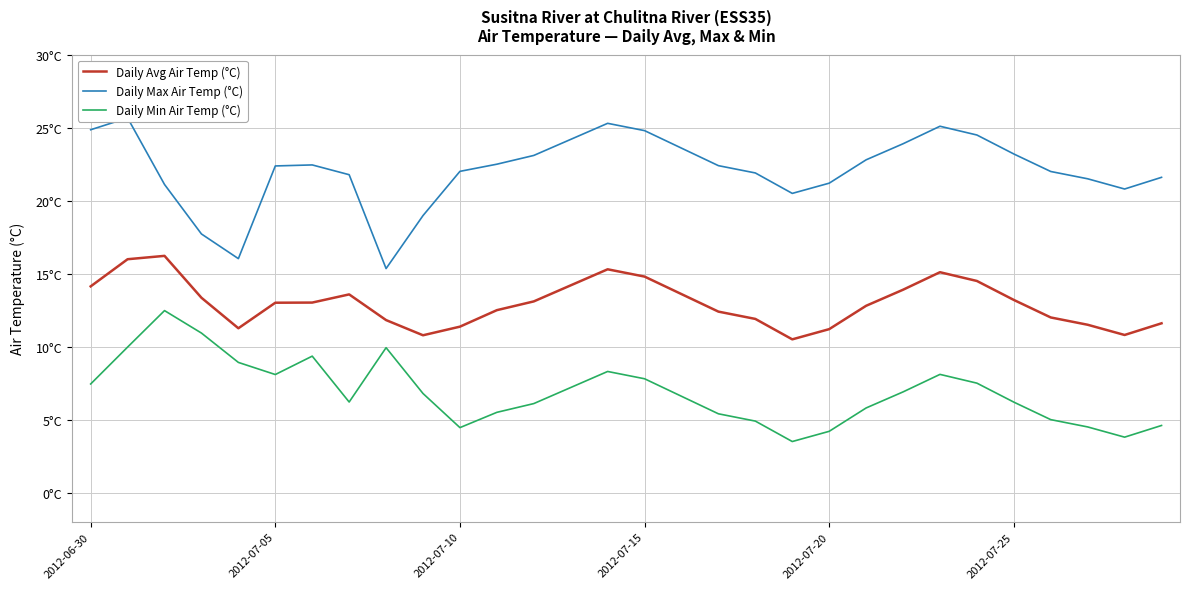

True or false: Daily Max Air Temp (°C) and Daily Min Air Temp (°C) cross at least once.

False